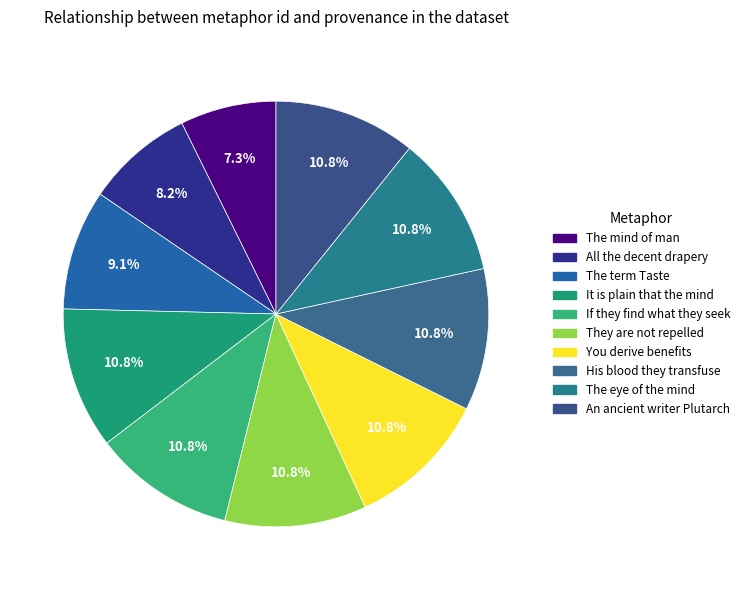

Which has a higher value, You derive benefits or The term Taste?

You derive benefits